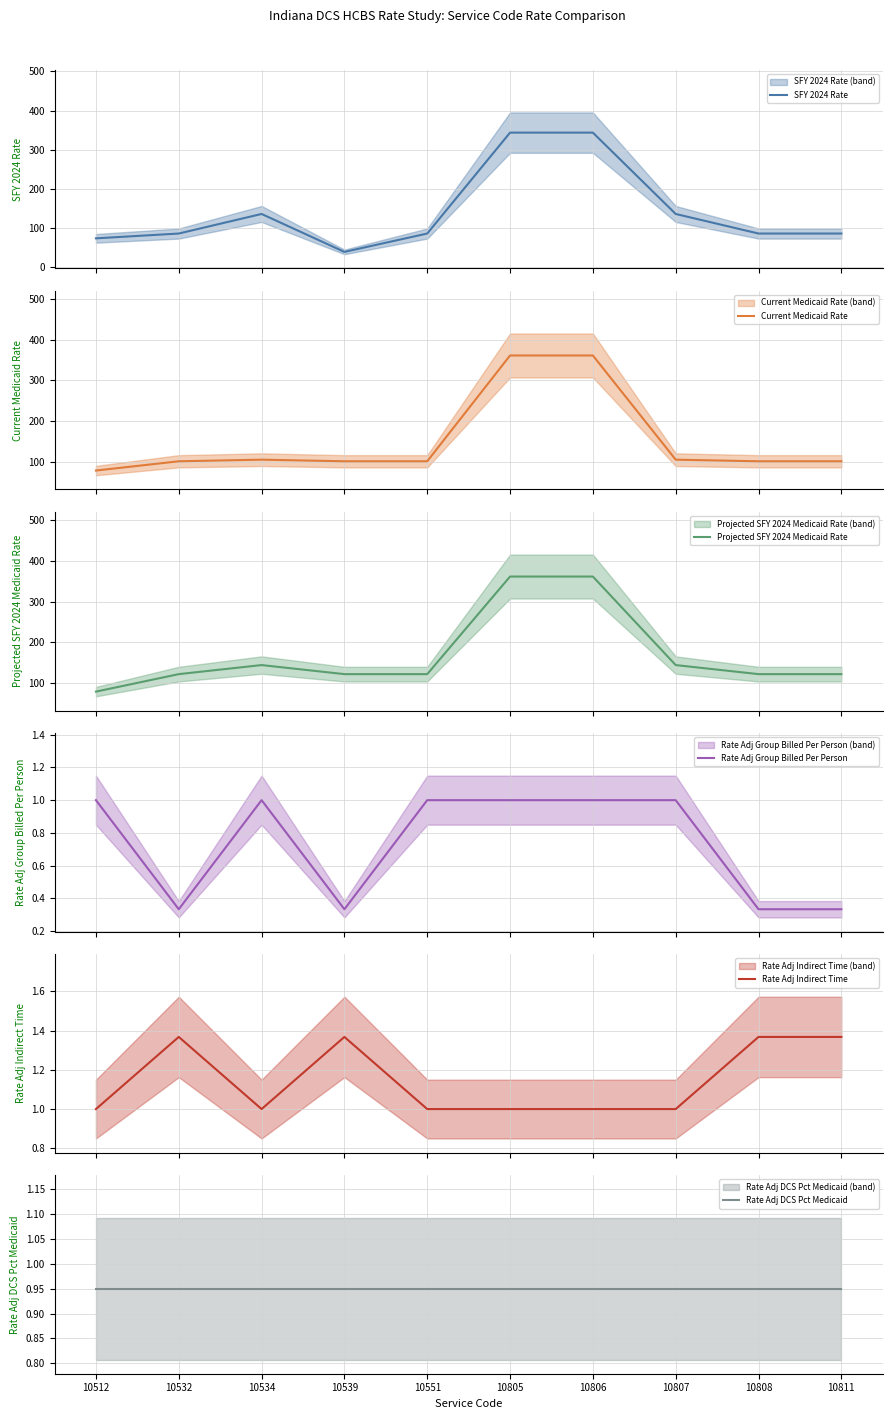

Which series has the largest range (max minus min)?

SFY 2024 Rate